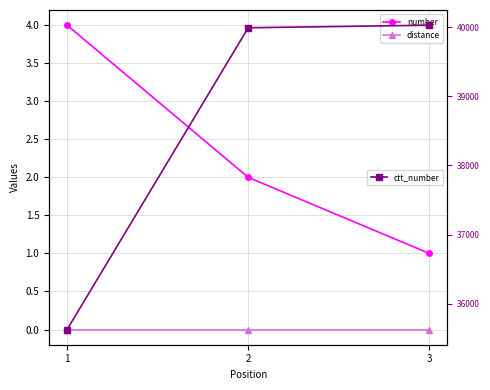

What is the greatest value displayed?

40027